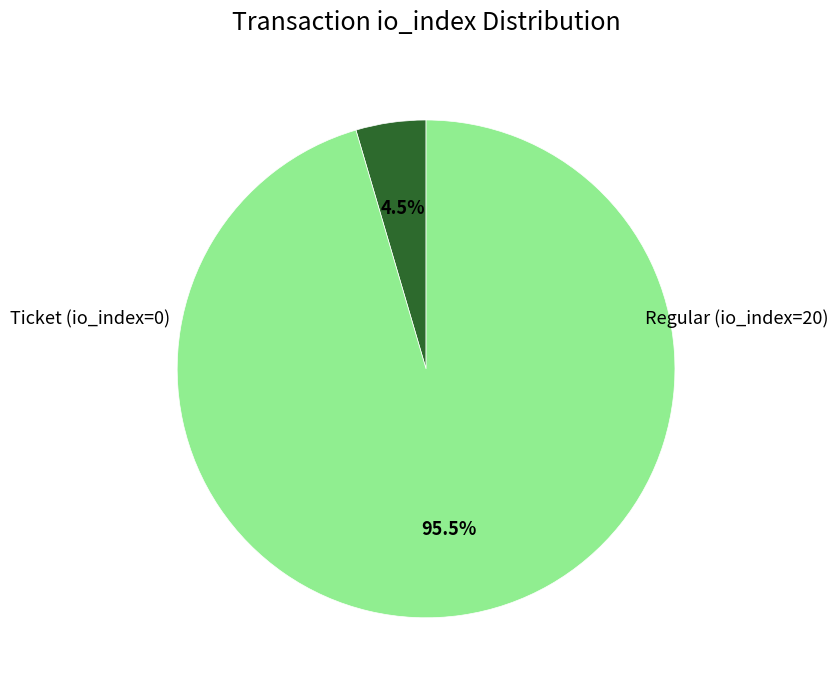

Is there any slice that represents more than half of the pie?

Yes